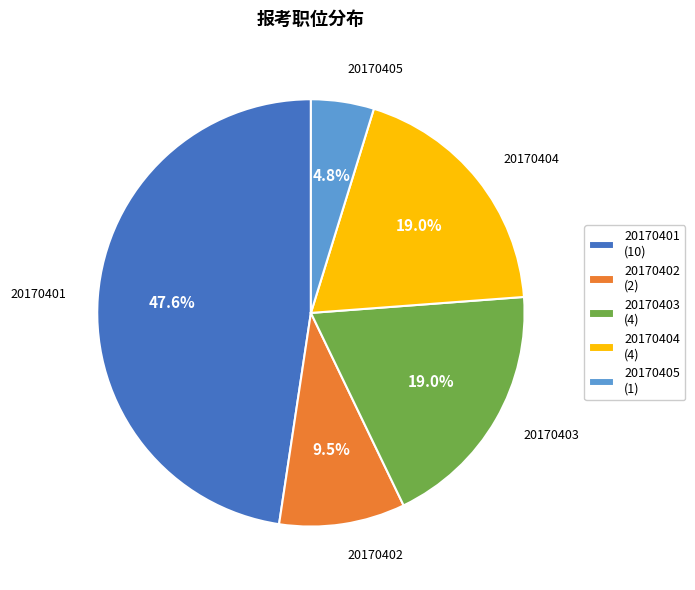

Which slice is the largest?

20170401